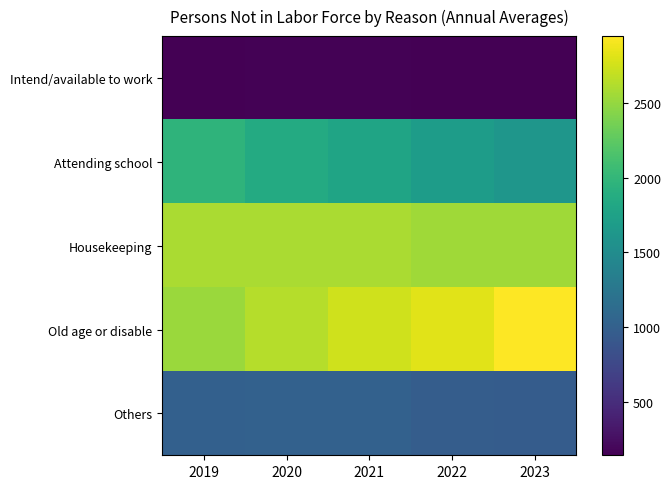

Reading left to right, what are all the values shown in this chart?

Intend/available to work: 2019=150	2020=158	2021=159	2022=147	2023=144
Attending school: 2019=1968	2020=1860	2021=1778	2022=1692	2023=1621
Housekeeping: 2019=2594	2020=2593	2021=2588	2022=2551	2023=2551
Old age or disable: 2019=2524	2020=2637	2021=2741	2022=2819	2023=2946
Others: 2019=1008	2020=1019	2021=1009	2022=966	2023=963